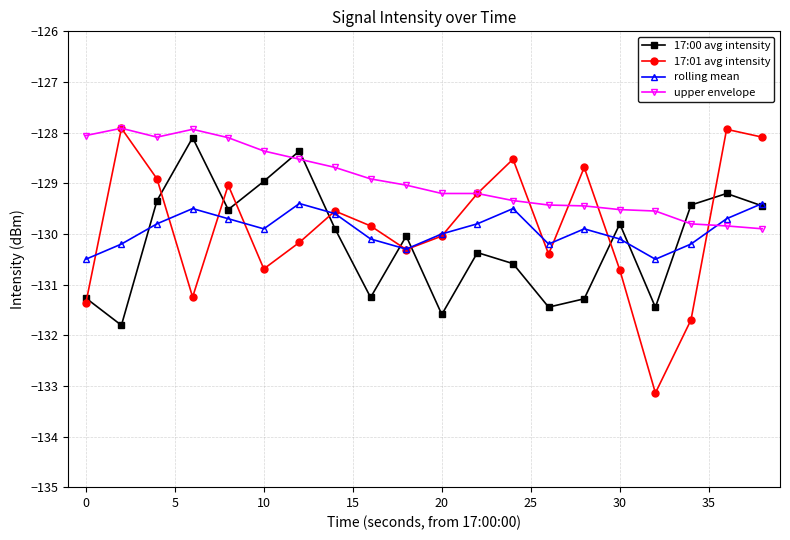

What is the value of the rolling mean point at the 14th from the left?

-130.2